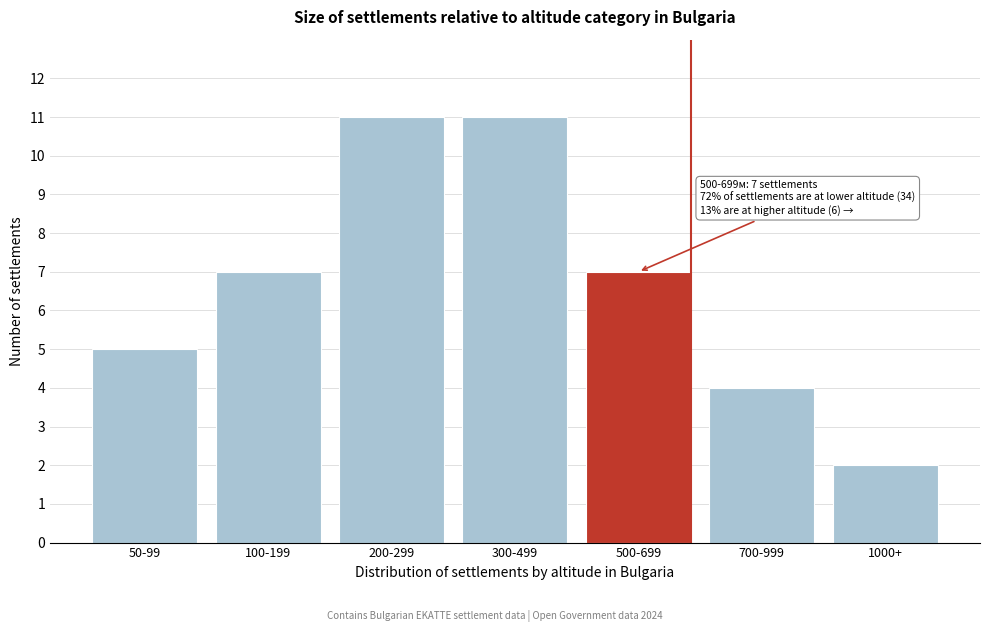

Reading left to right, extract all data points from this chart.

5	7	11	11	7	4	2